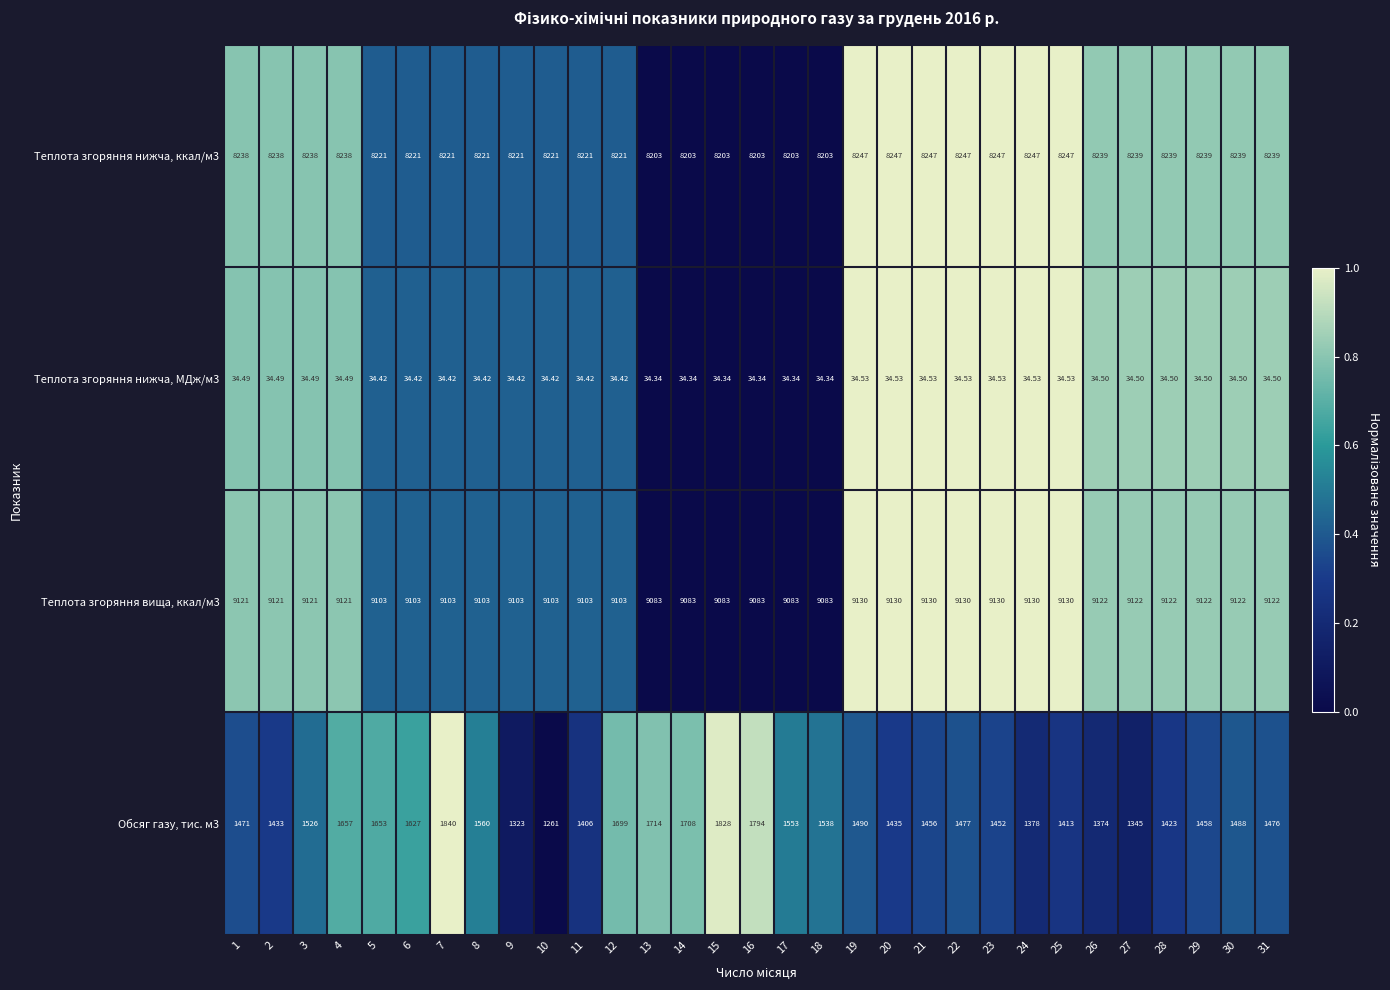

Is the value of Теплота згоряння нижча, ккал/м3 at 26 greater than the value of Теплота згоряння вища, ккал/м3 at 8?

No